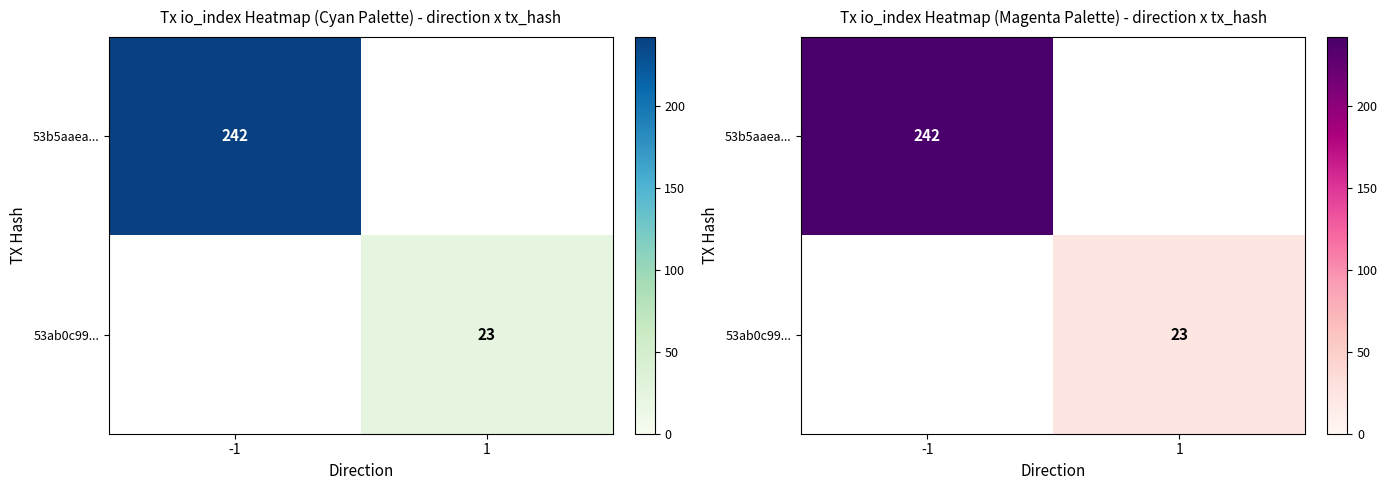

True or false: 53ab0c99... has a value of 12.5 at 1.

False